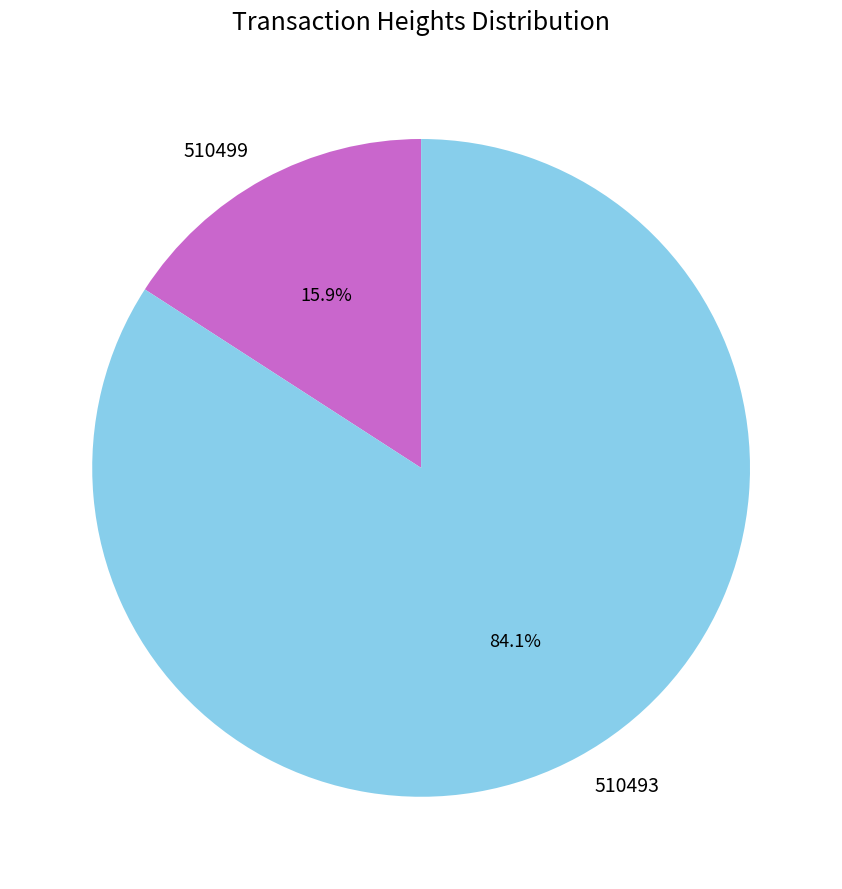

To the nearest percent, what percentage of the pie is 510493?

84%